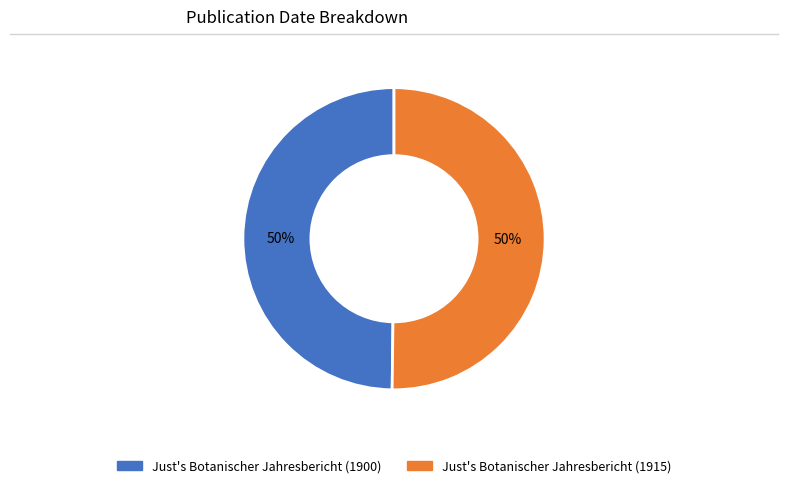

To the nearest percent, what portion does Just's Botanischer Jahresbericht (1900) represent?

50%